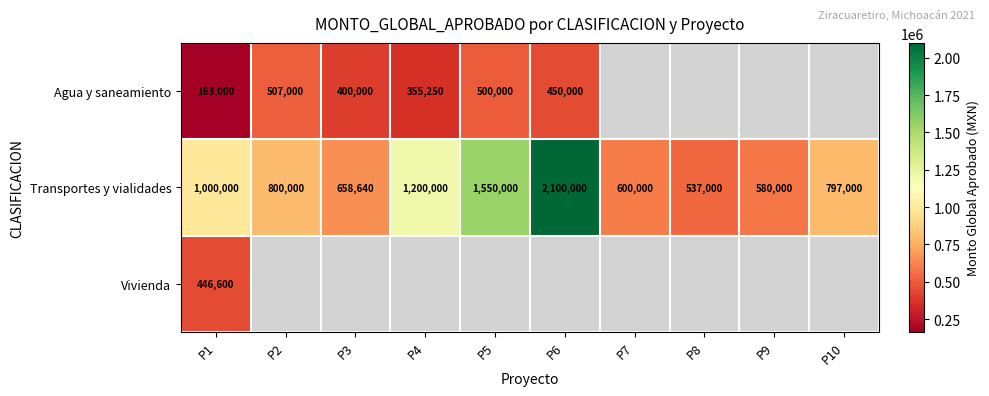

What is the greatest value displayed?

2100000.0